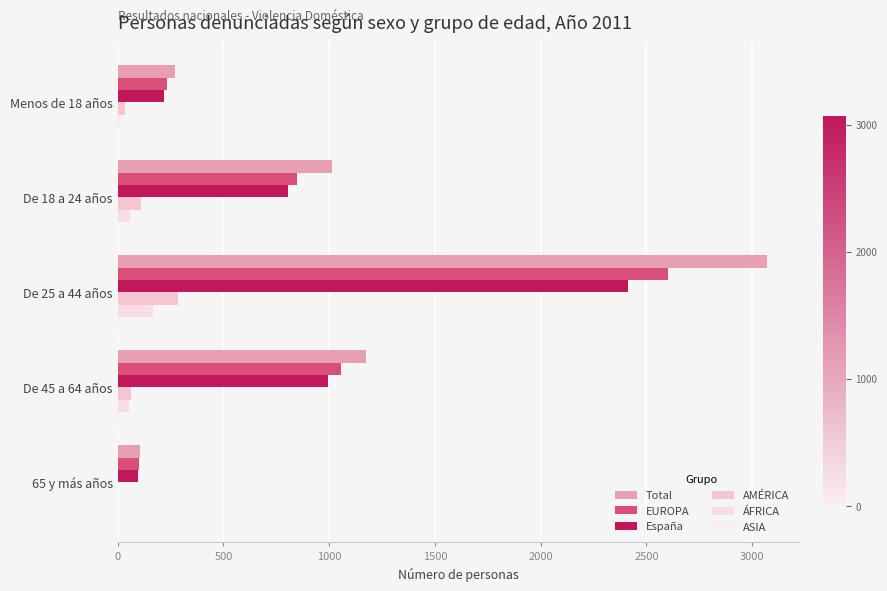

What is the sum of all Total values?

5632